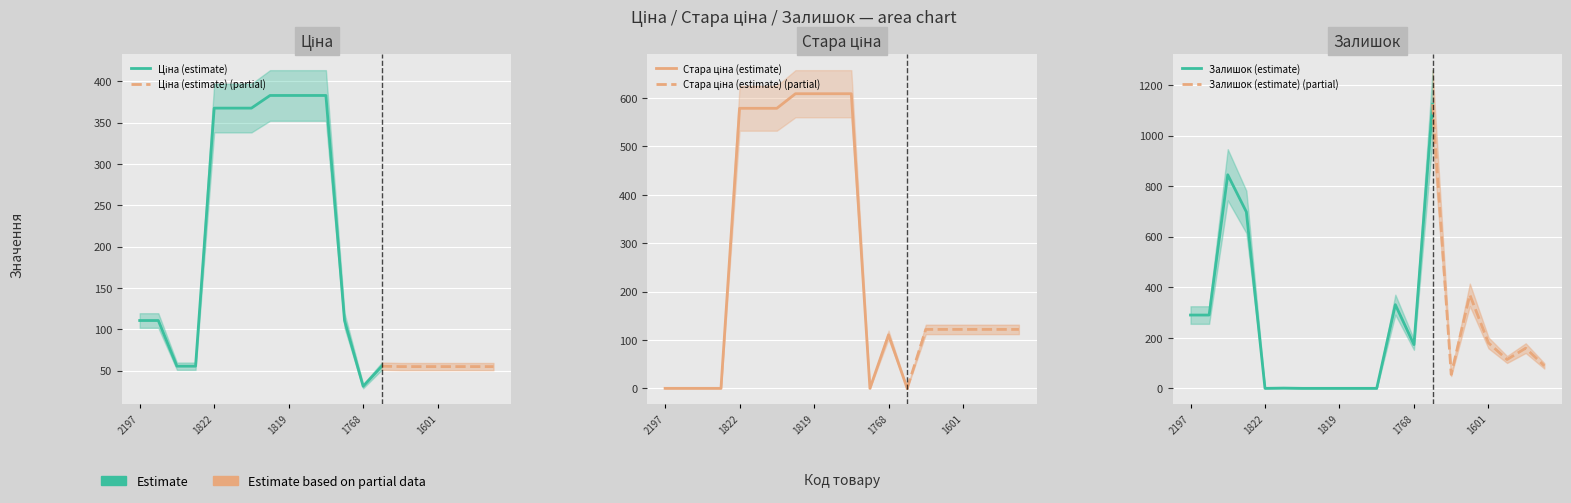

Rank the series by their maximum value, from lowest to highest.

Ціна, Стара ціна, Залишок